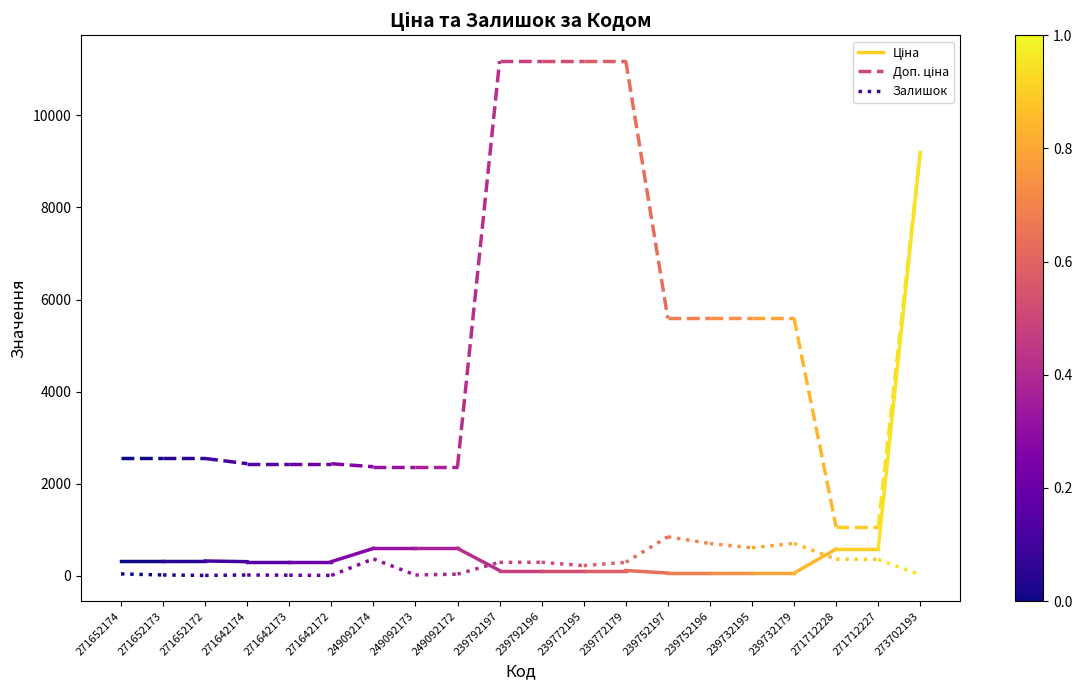

What are all the series names shown in the legend?

Ціна, Доп. ціна, Залишок